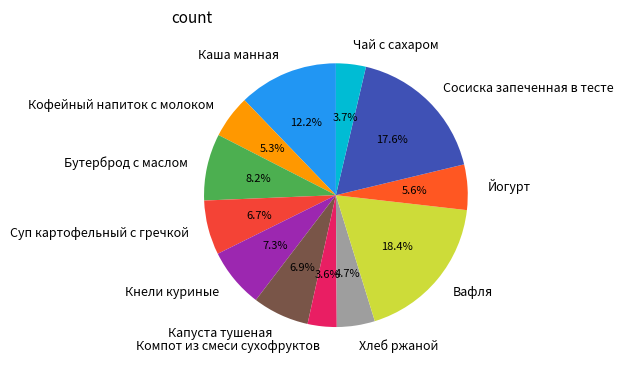

Which slice is the largest?

Вафля